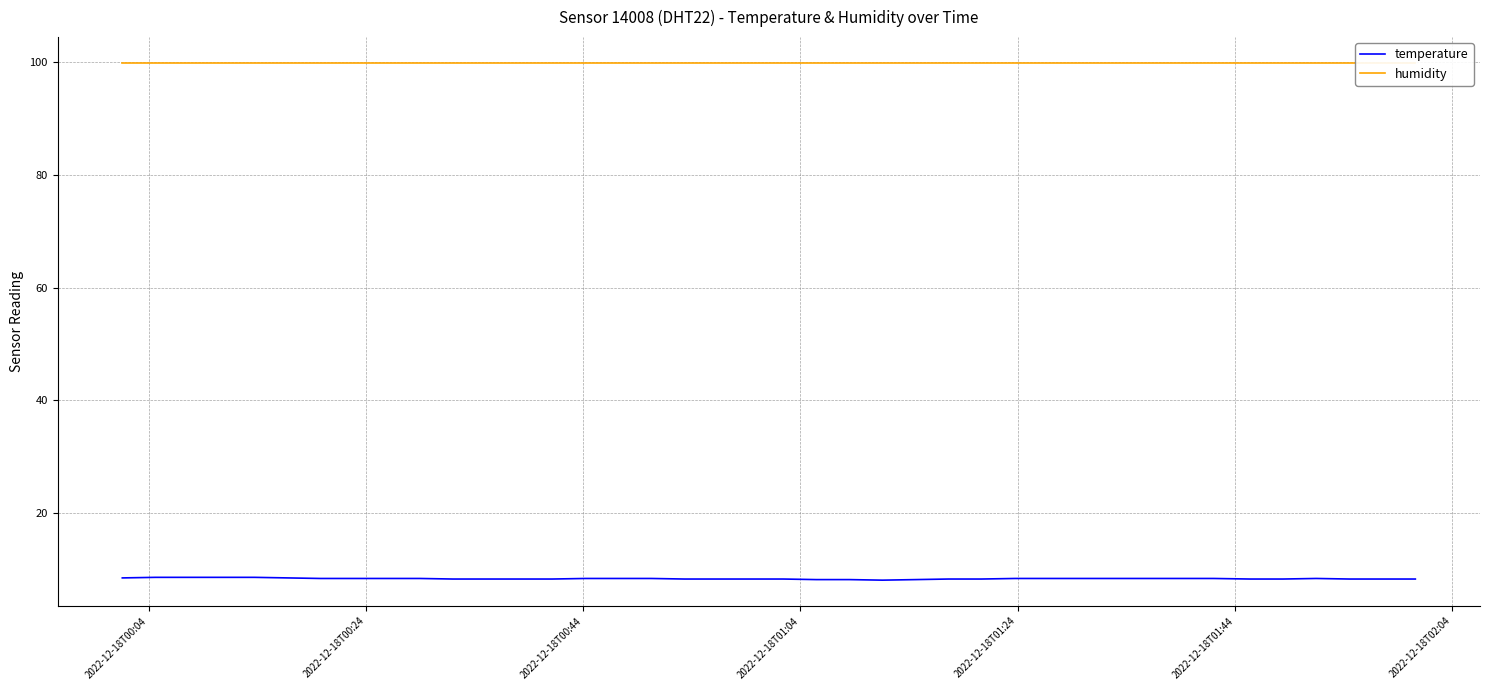

Which series has the widest spread of values?

temperature